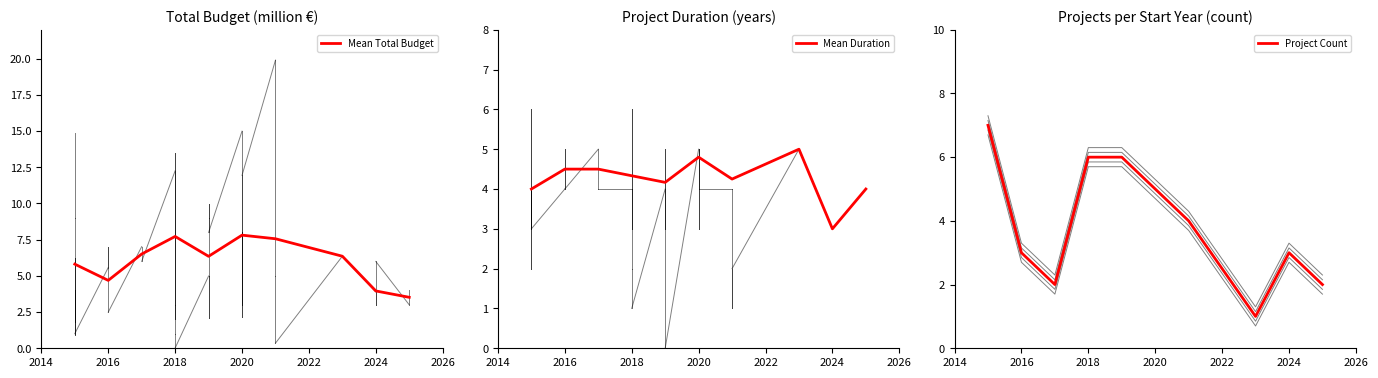

How many lines are shown in the chart?

3